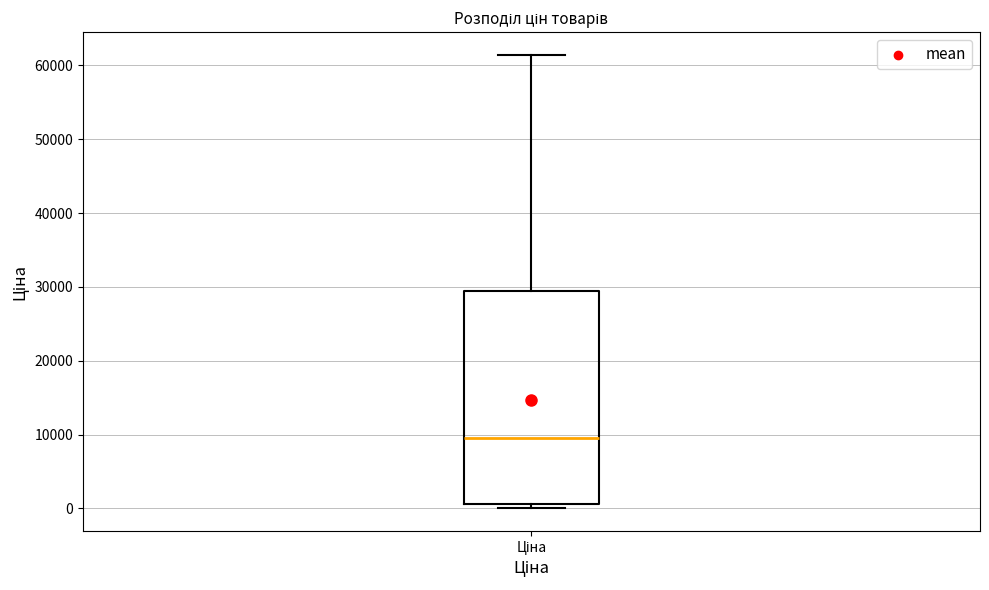

Where does the median line of the box for Ціна sit on the y-axis? The values are not printed on the chart, so give them approximately, as read against the axis.

9000